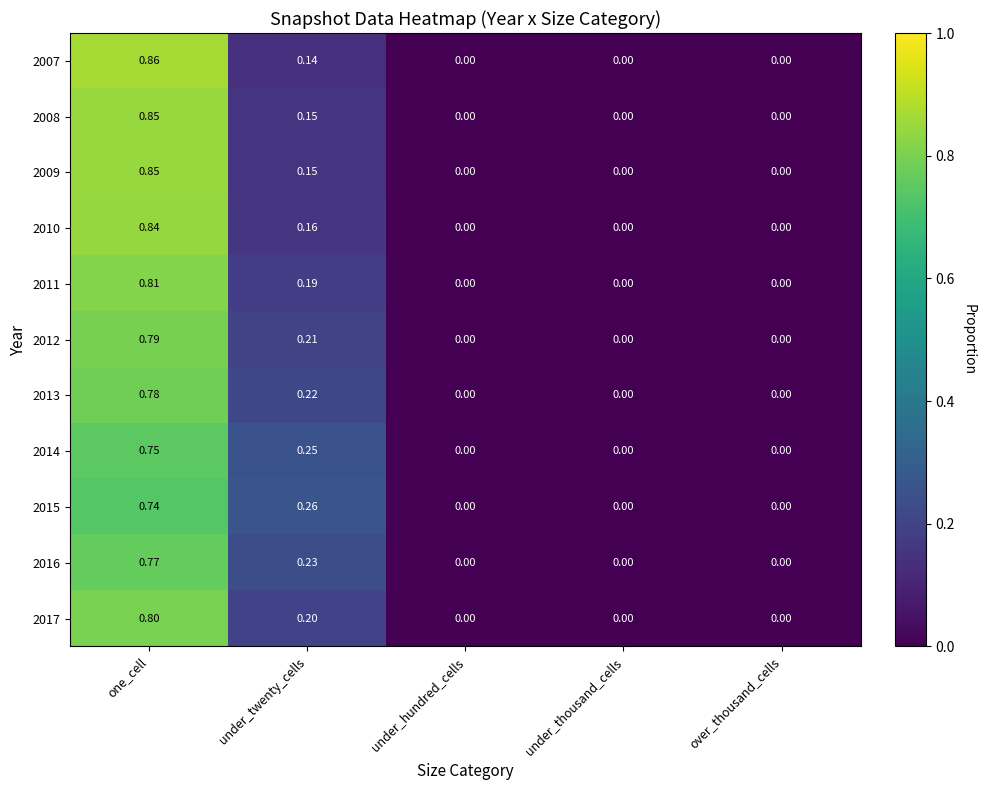

Which category has the highest value across all series?

one_cell